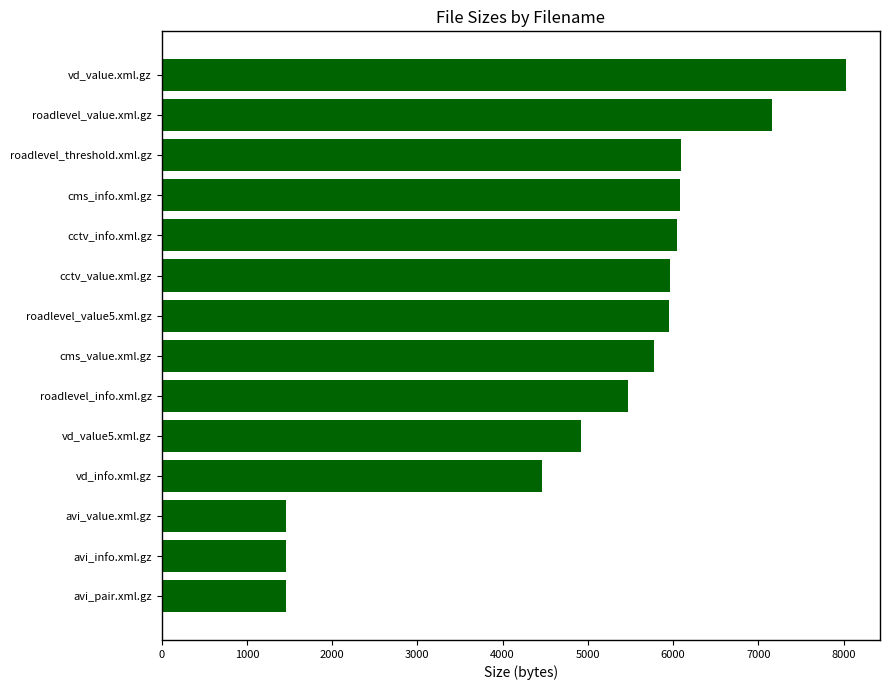

Is it true that the value at cctv_value.xml.gz is 5959?

True